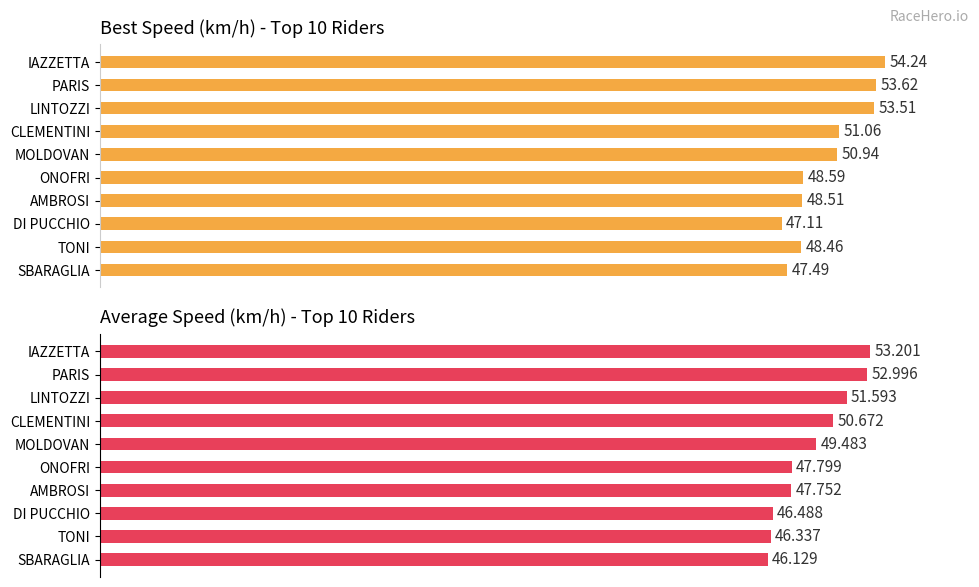

What is the average value of the Average Speed series?

49.2